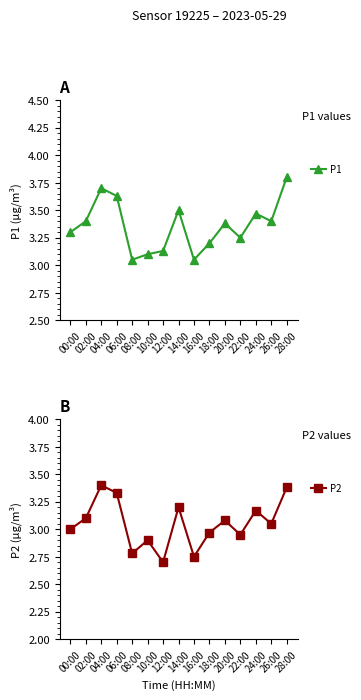

At which category does the chart reach its minimum across all series?

12:00